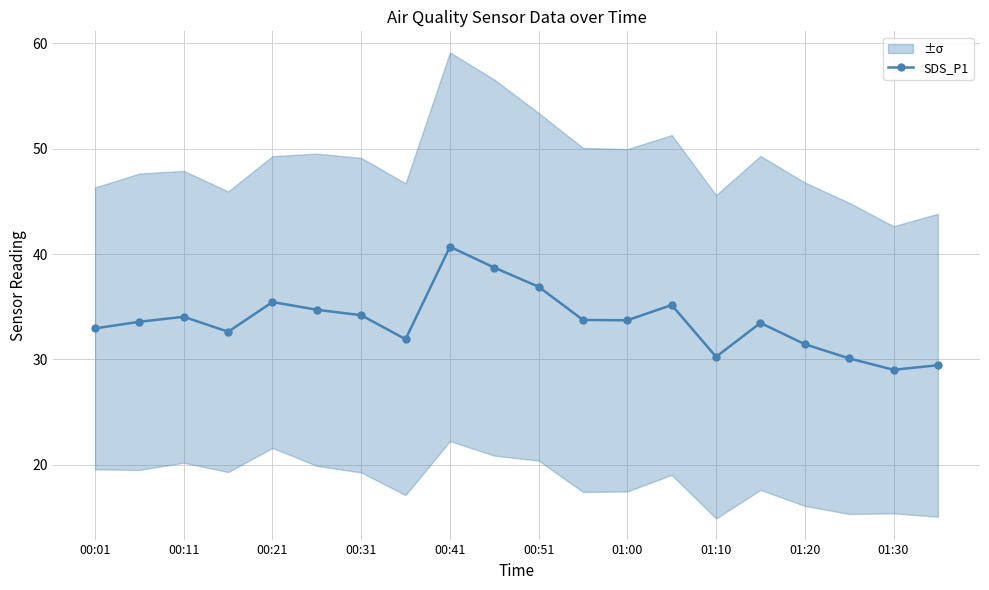

Does the chart display data point markers on the line(s)?

Yes